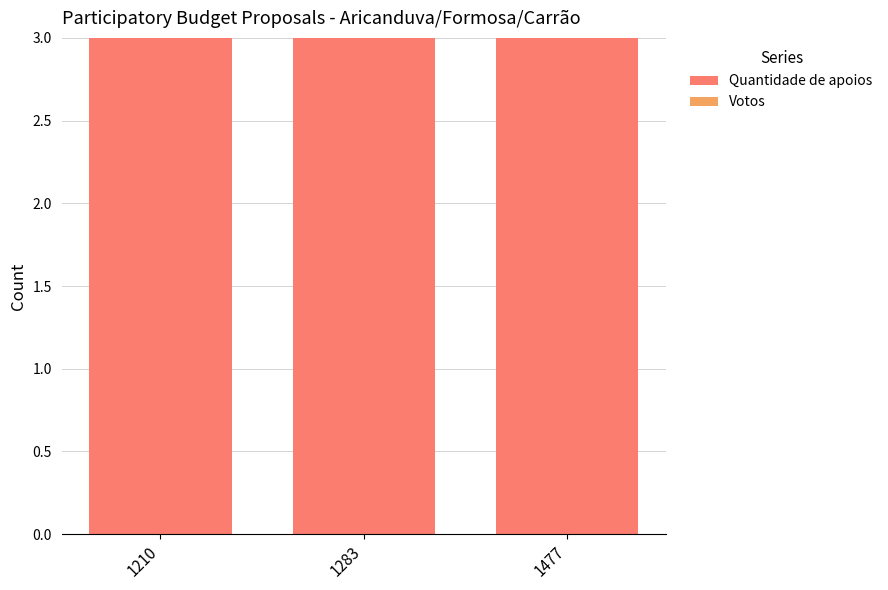

Reading left to right, transcribe all the data shown in this chart.

Quantidade de apoios: 1210=3	1283=3	1477=3
Votos: 1210=0	1283=0	1477=0